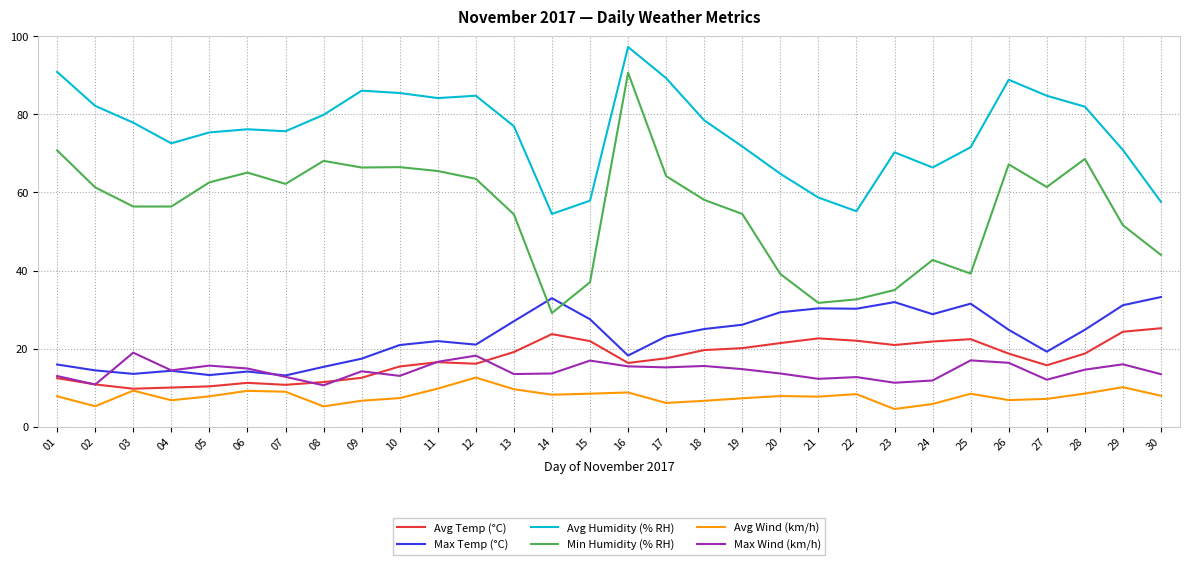

Is it true that Max Wind (km/h) equals 2.4 at 08?

False